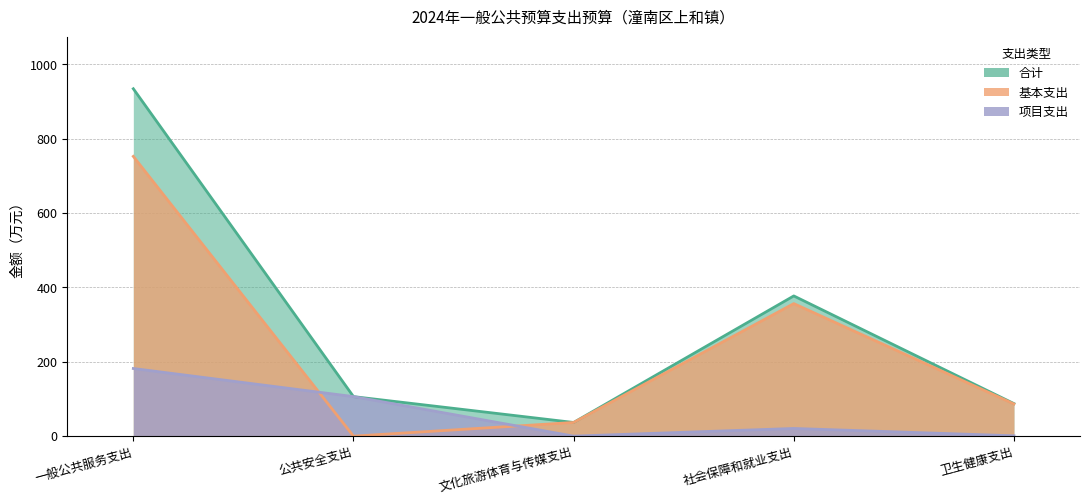

Reading right to left, extract all data points from this chart.

合计: 87.5	377.1	36.8	106.3	934.5
基本支出: 86.6	356.5	36.8	0.0	752.5
项目支出: 0.9	20.6	0.0	106.3	181.9